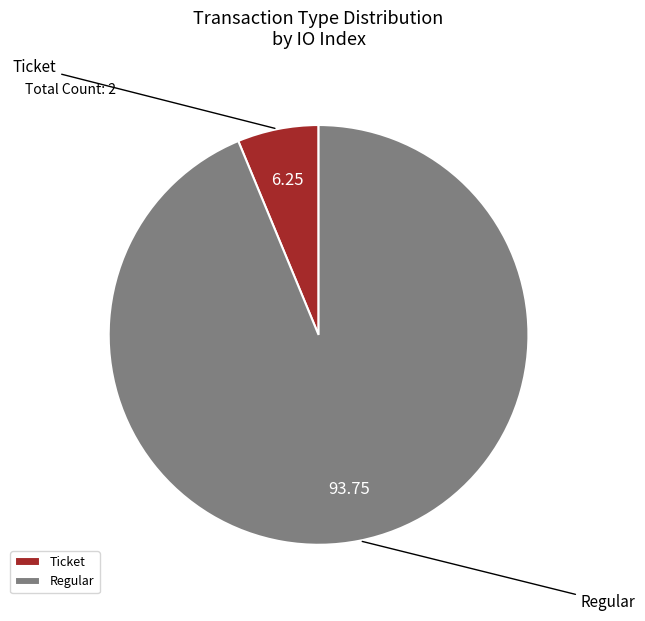

Between Ticket and Regular, which is larger?

Regular